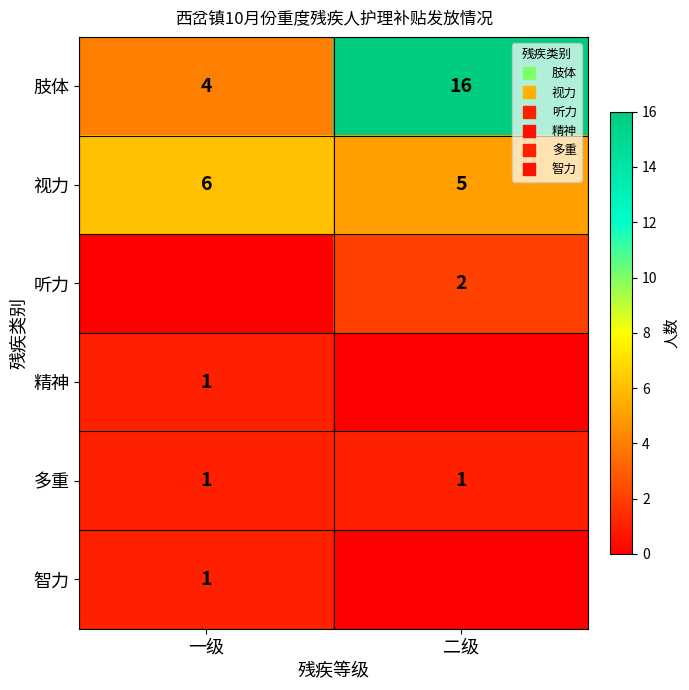

At which category is the sum across all series the highest?

二级